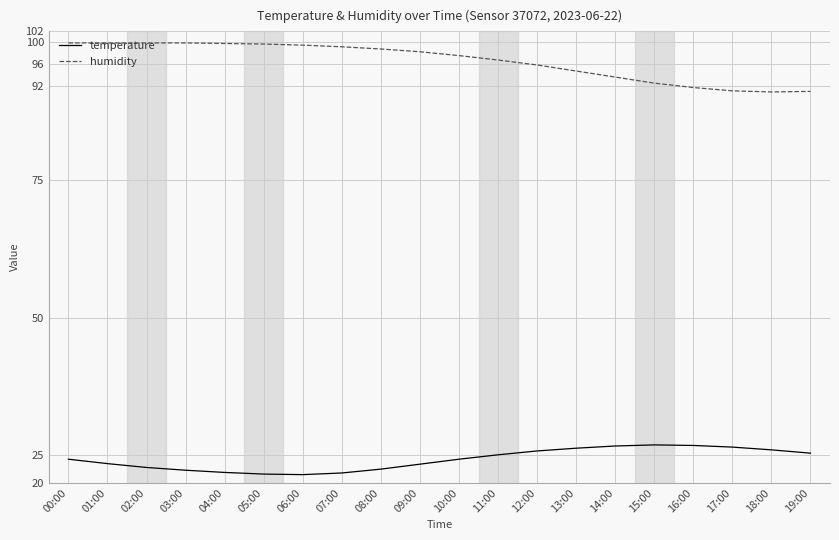

What is the maximum value shown in the chart?

99.9